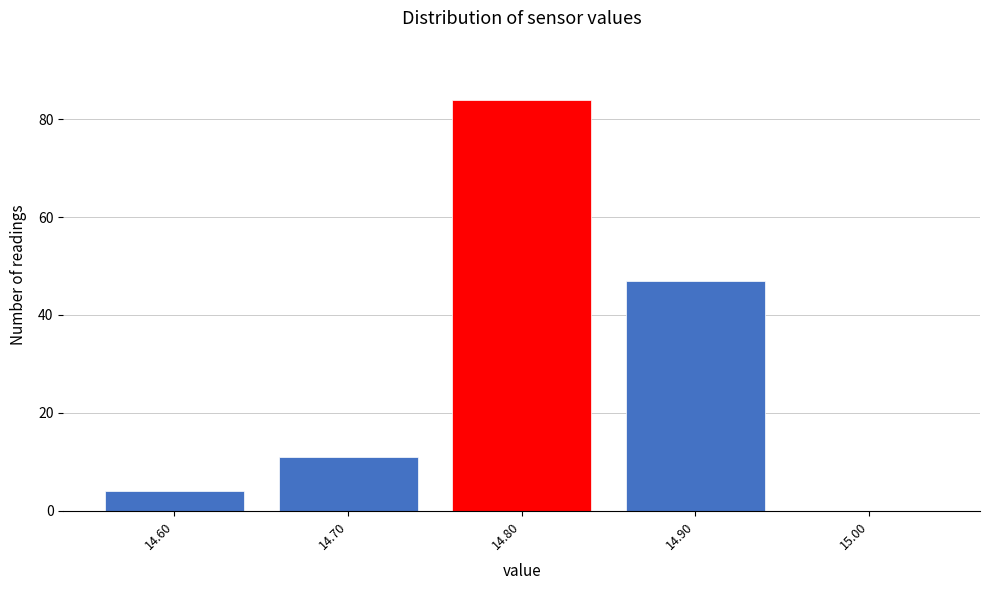

Reading left to right, list every bar in this chart as the range it spans on the x-axis followed by its height. The values are not printed on the chart, so give them approximately, as read against the axis.

14.55 to 14.65: 4
14.65 to 14.75: 12
14.75 to 14.85: 84
14.85 to 14.95: 48
14.95 to 15.05: 0